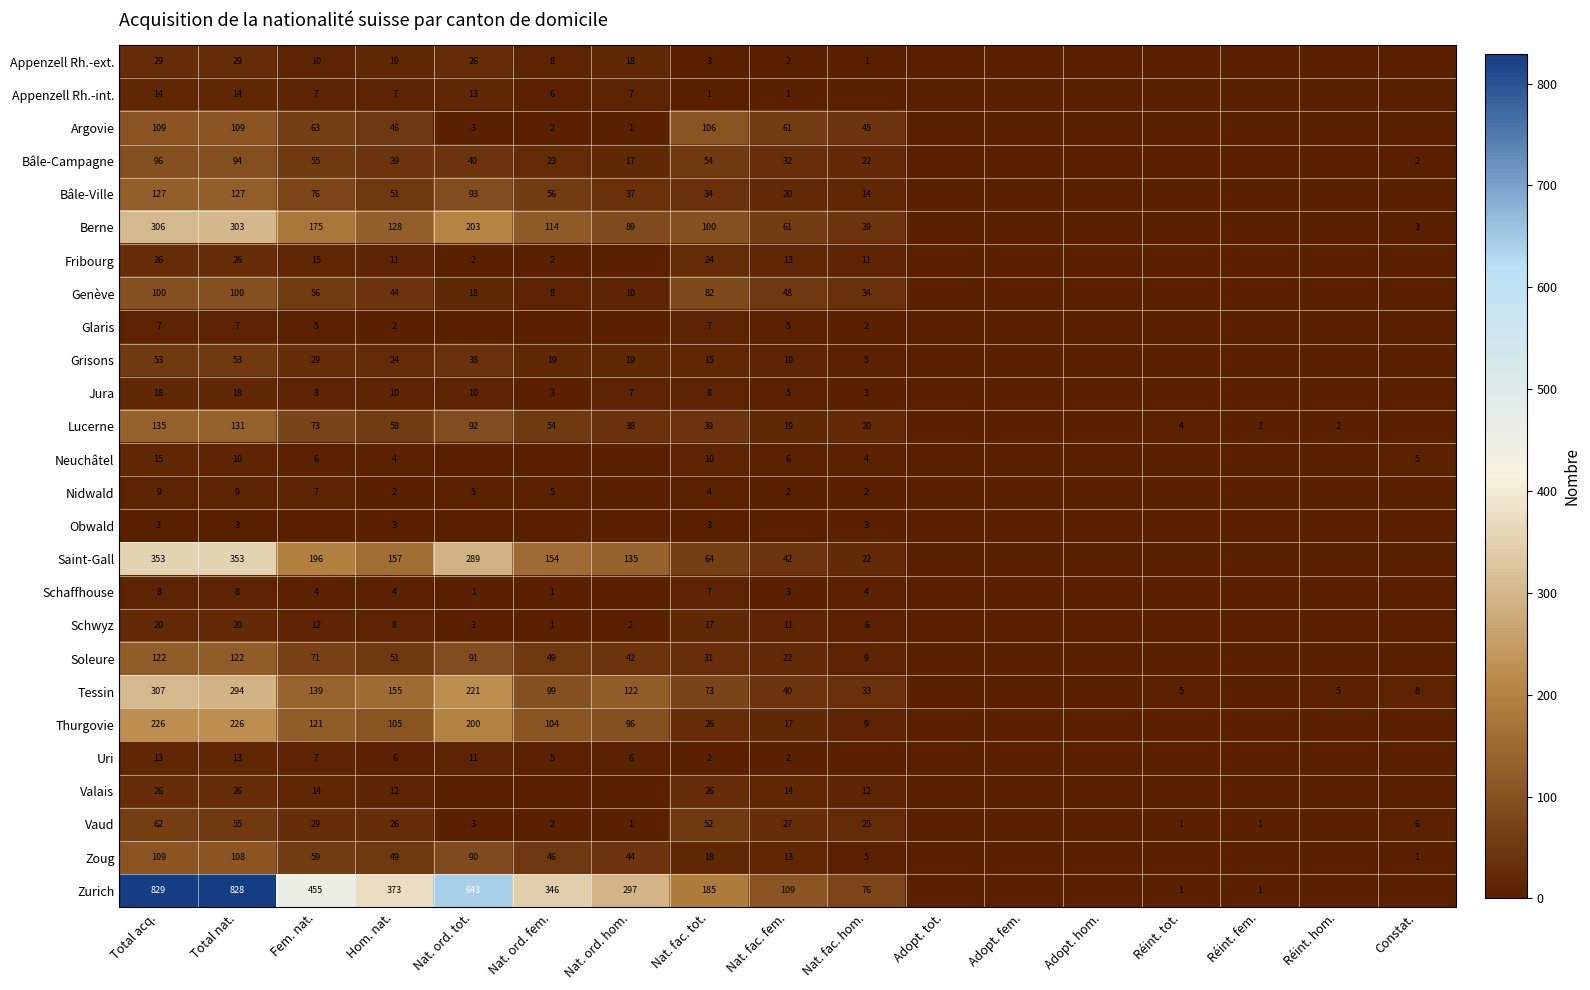

Count the number of data series in this chart.

26